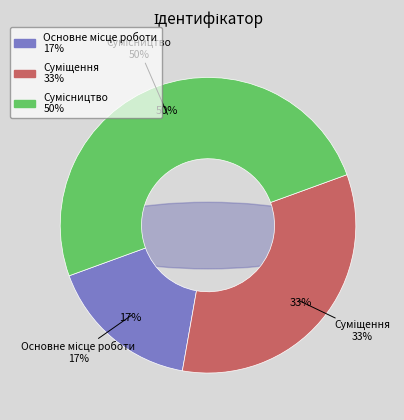

How many segments does this pie chart have?

3